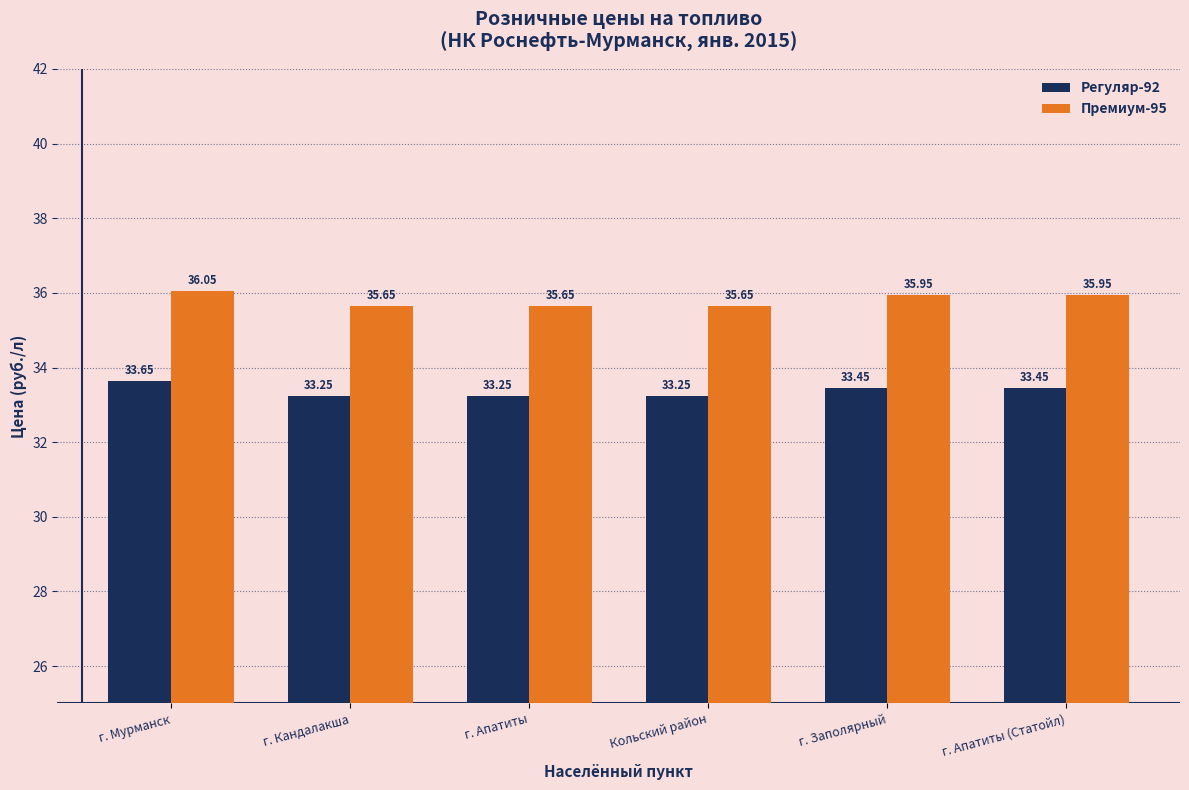

At how many categories does at least one series exceed 35?

6